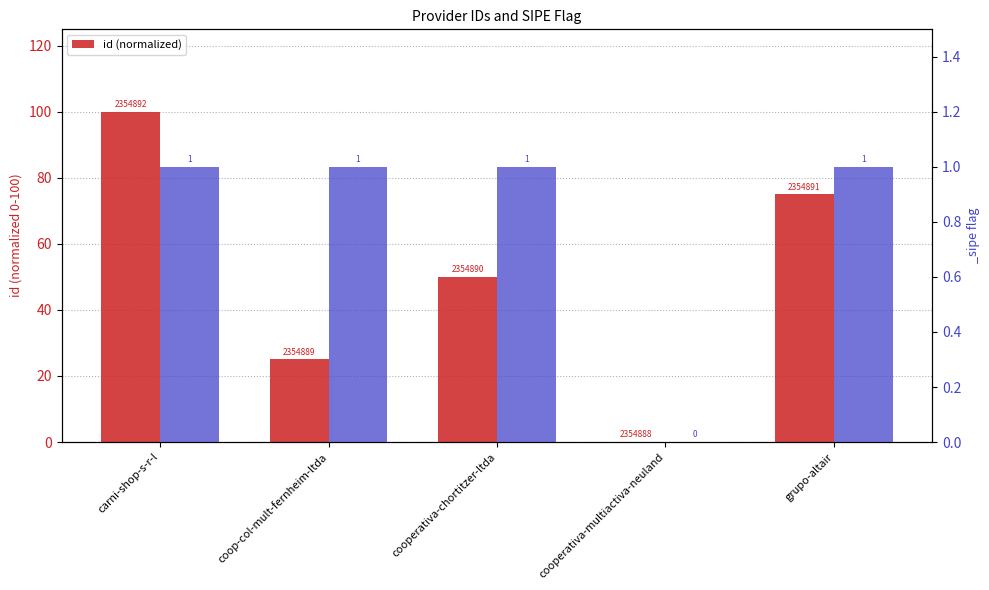

What is the difference between the values at carni-shop-s-r-l and cooperativa-chortitzer-ltda?

50